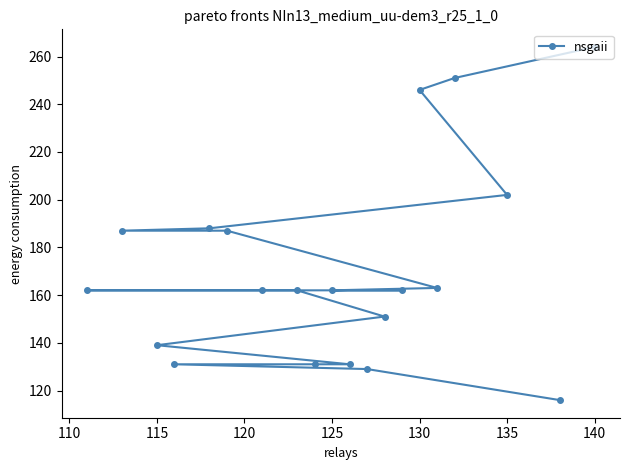

The value at 135 is 202. True or false?

True